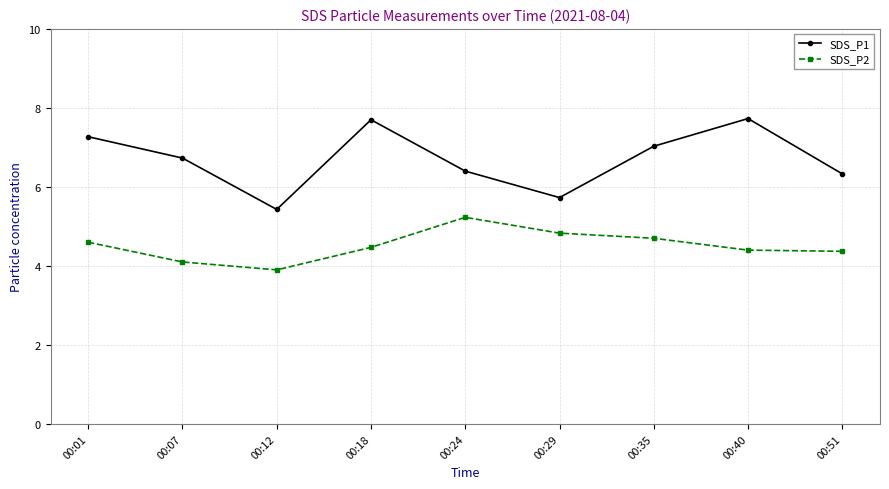

Rank the series by their maximum value, from lowest to highest.

SDS_P2, SDS_P1